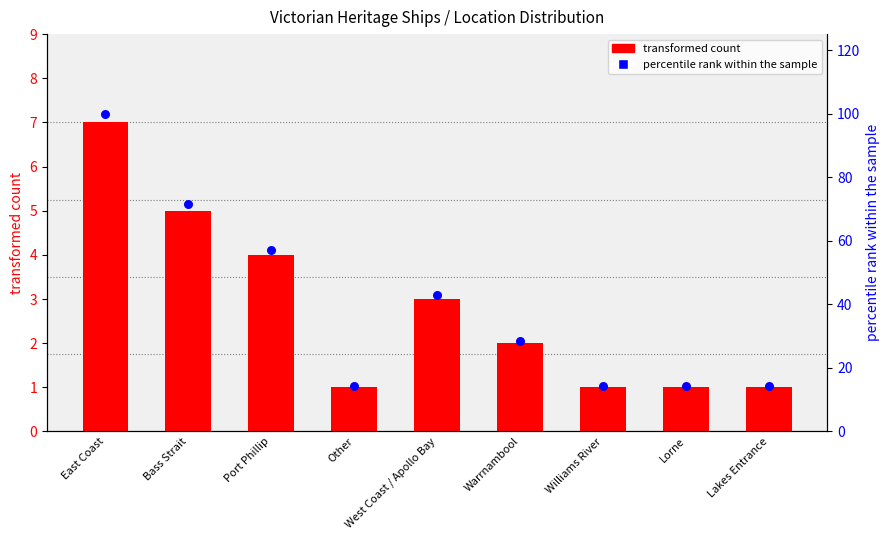

Is the value of transformed count at Lorne greater than the value of percentile rank within the sample at Lakes Entrance?

No